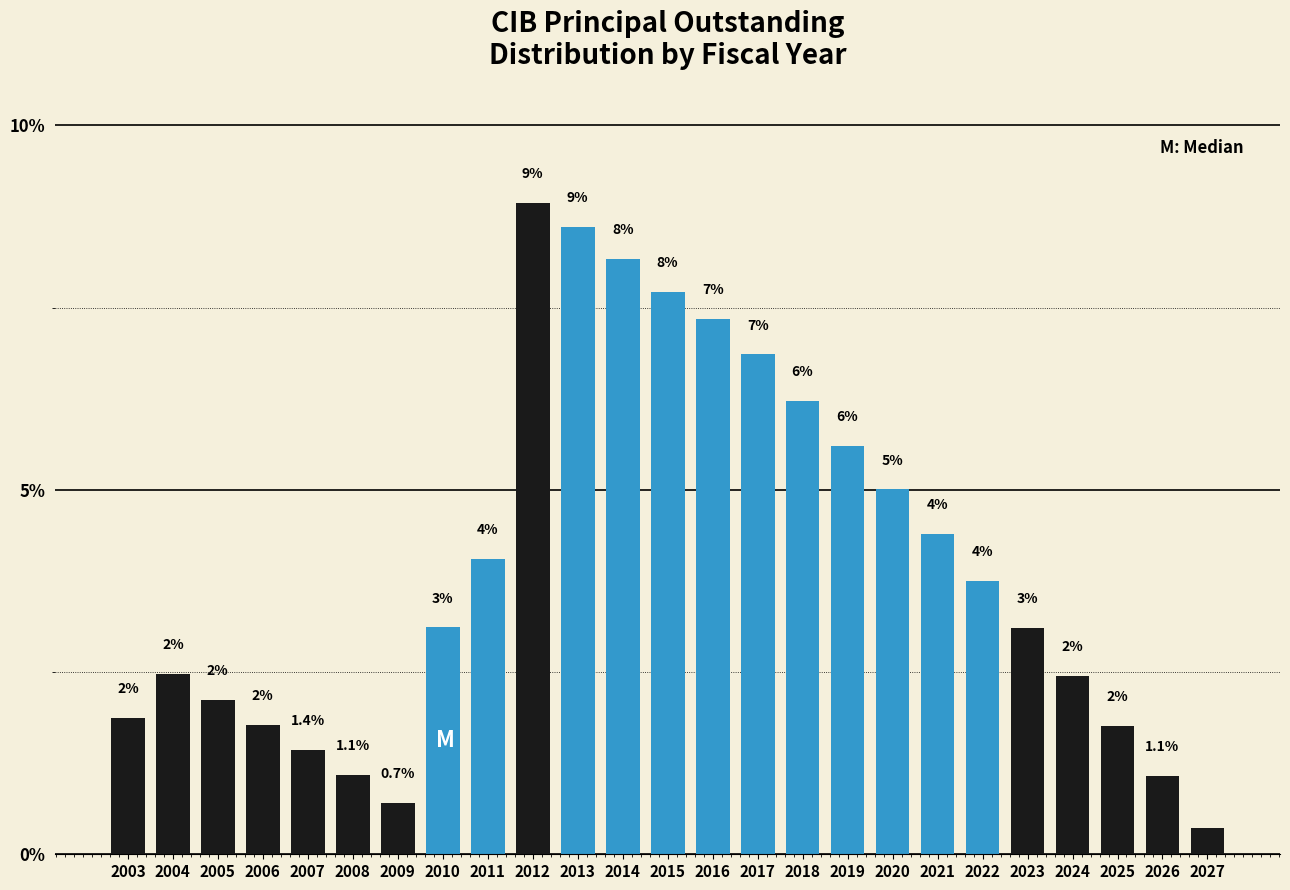

Are the bars horizontal?

No